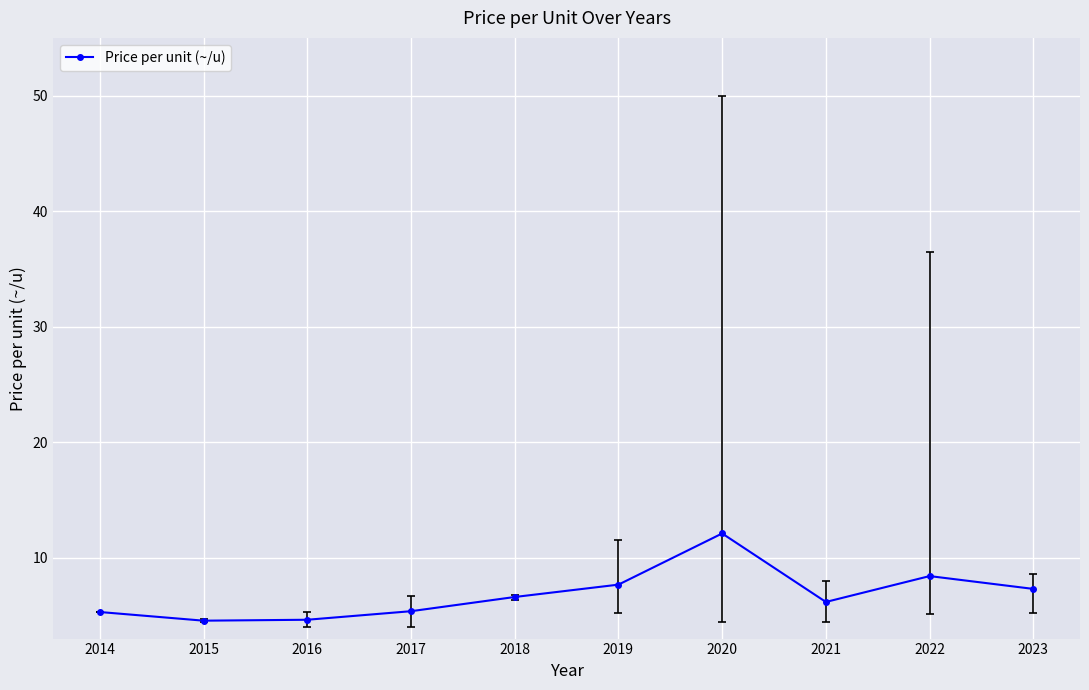

How many interior local valleys (lower than both neighbors) does the data have?

2